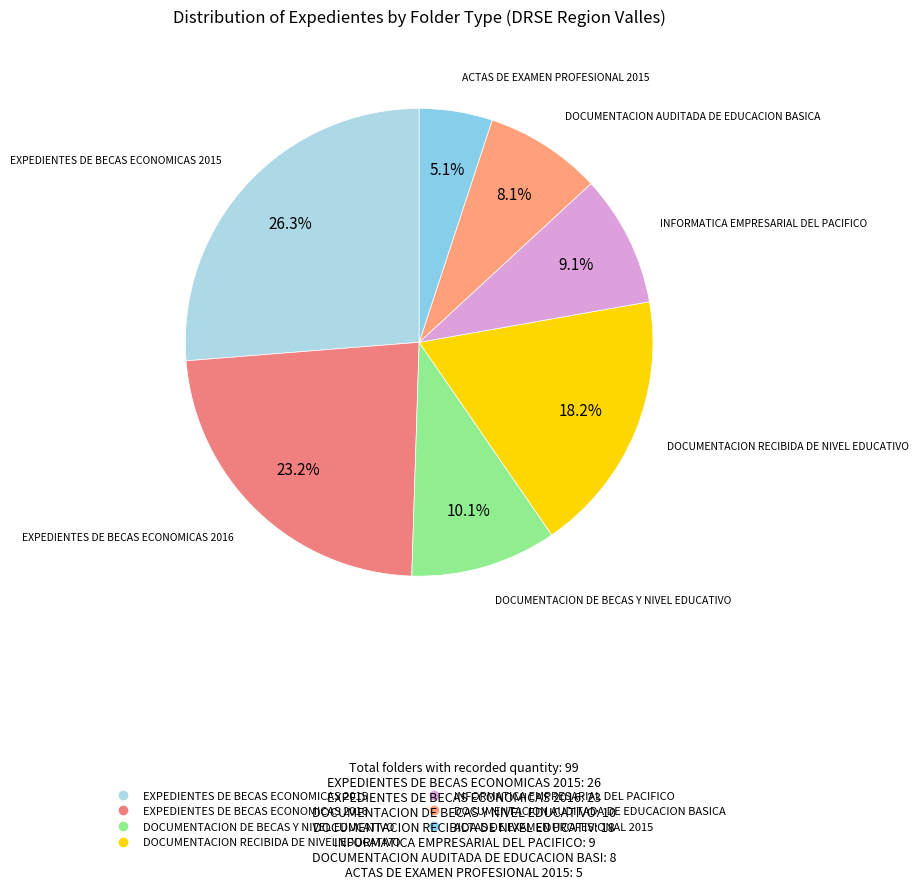

Count the number of slices in the pie.

7